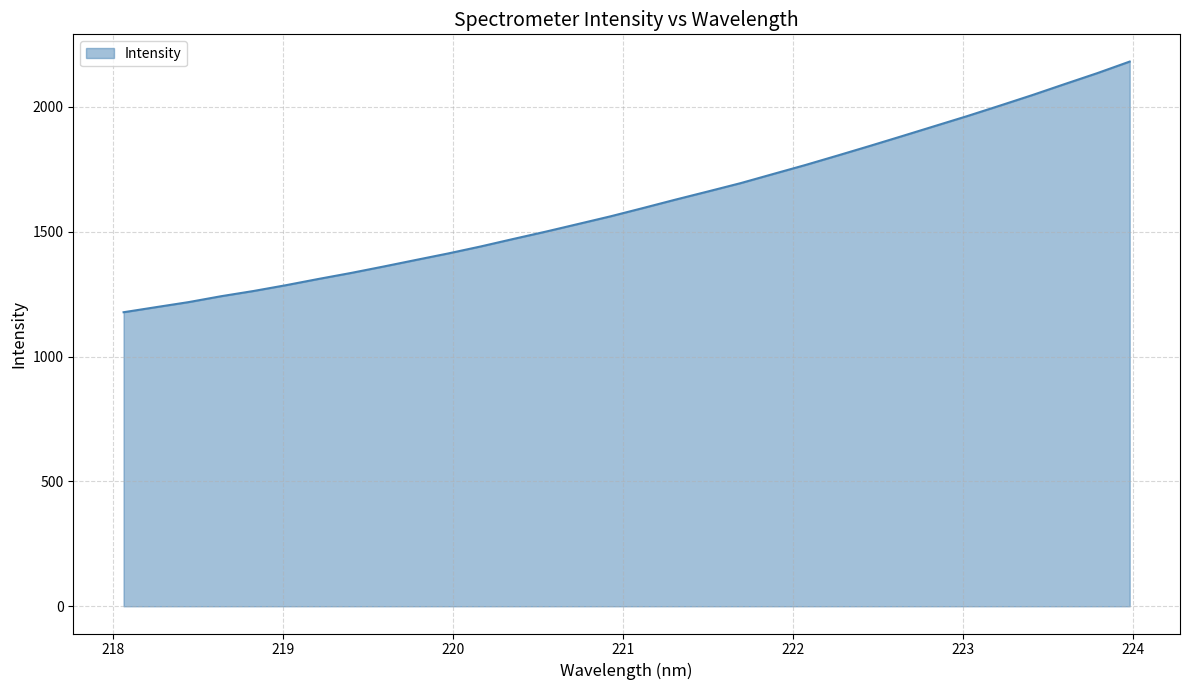

What is the minimum value shown in the chart?

1177.8